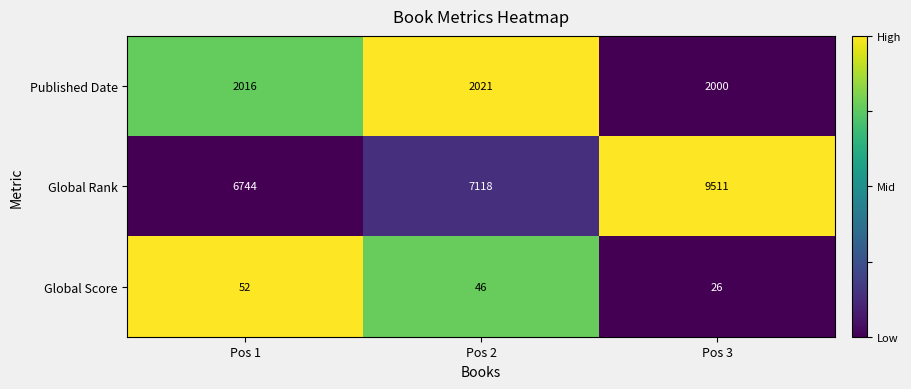

Where is Global Rank nearest to the value 8127?

Pos 2